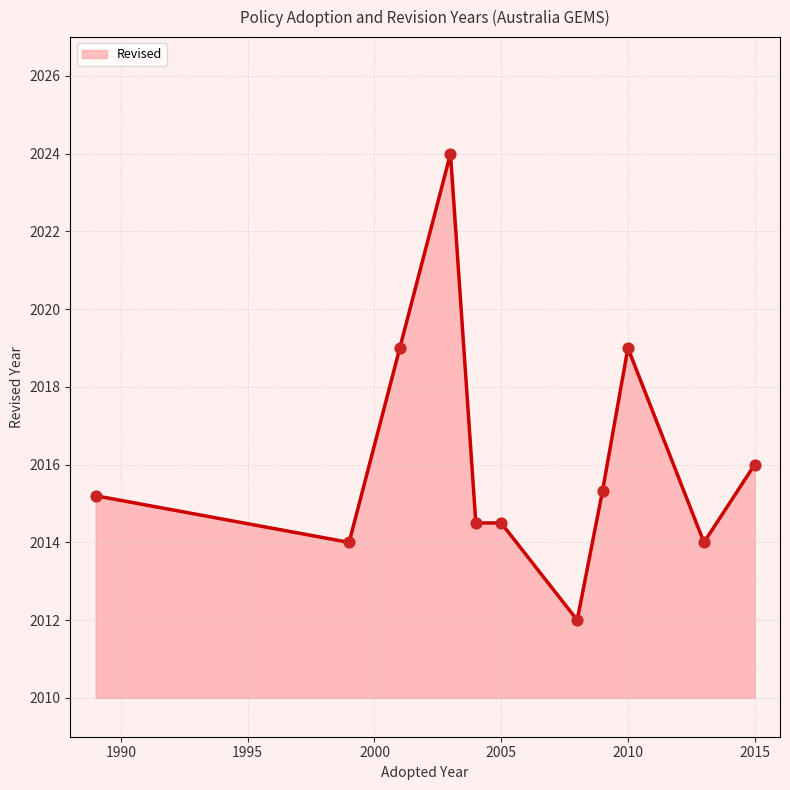

What is the difference between the maximum and minimum values?

12.0